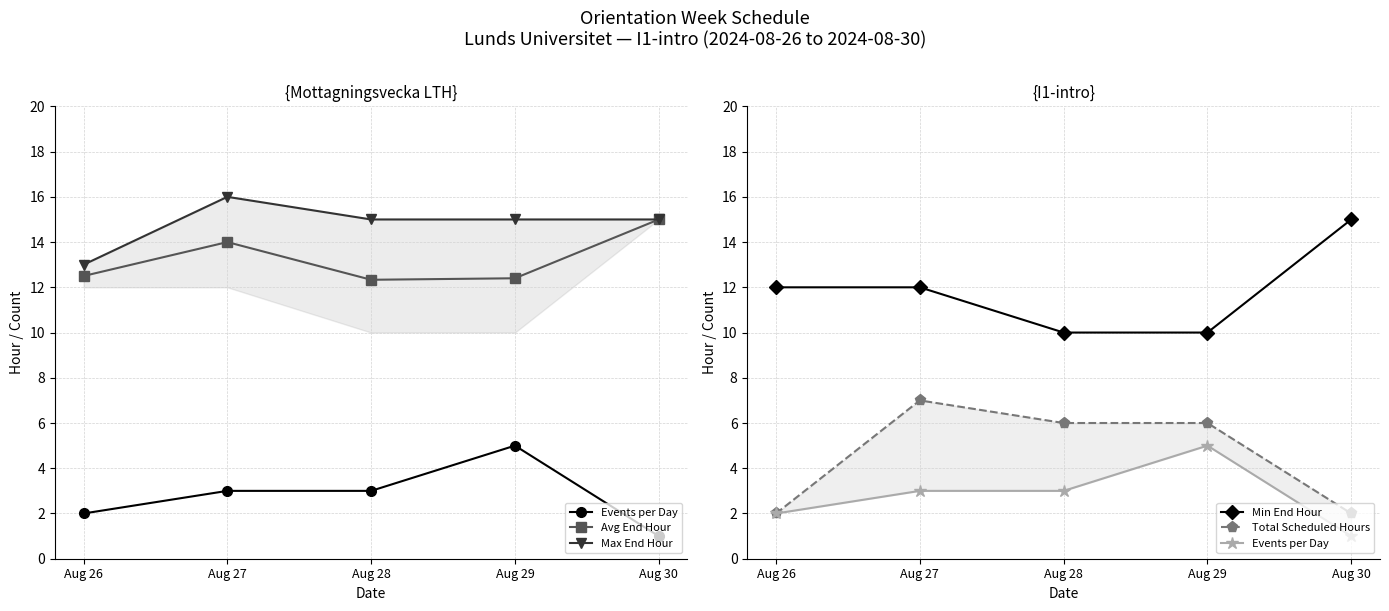

True or false: Max End Hour and Min End Hour intersect in this chart.

False